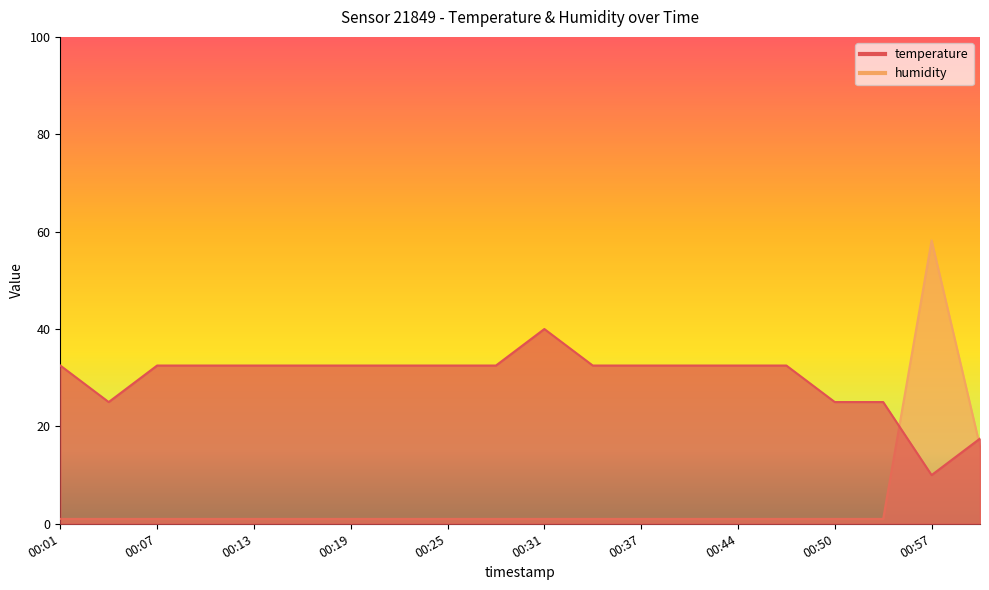

How many interior local valleys does the temperature series have?

2